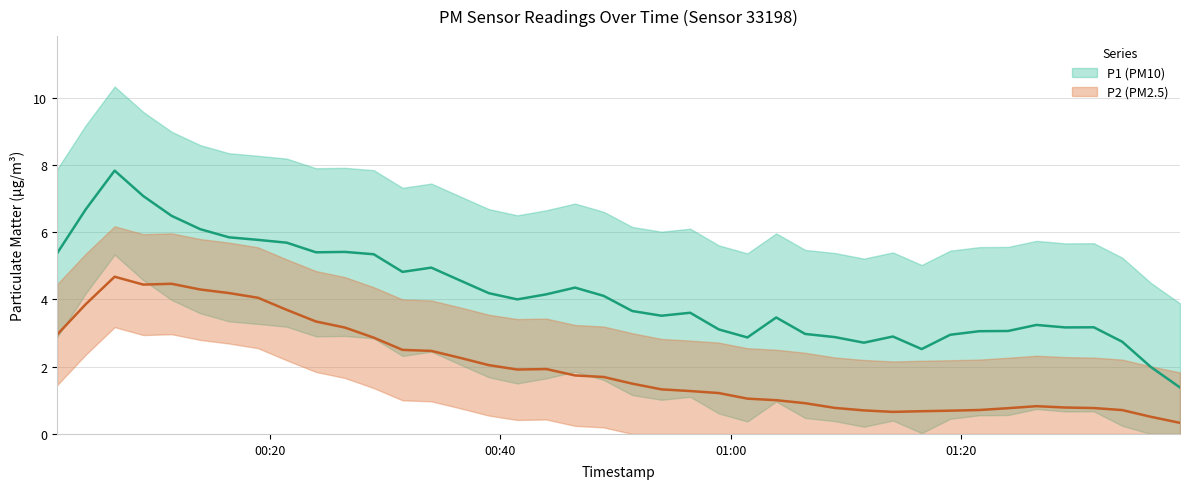

The value of P2 at 2023-02-01T00:23:59 is 3.4. True or false?

True